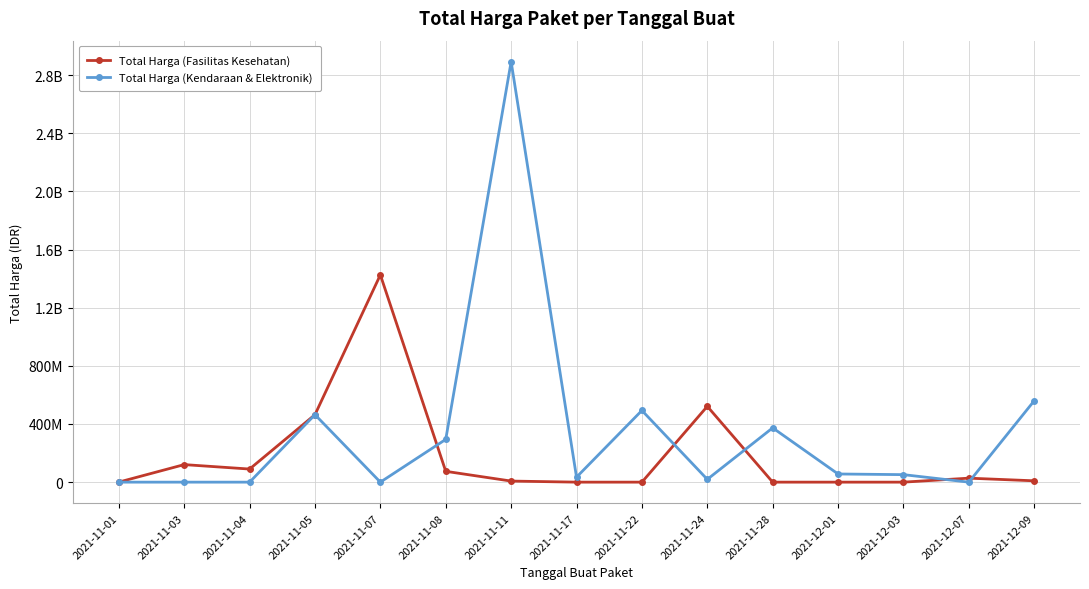

At how many categories does at least one series exceed 826636962?

2